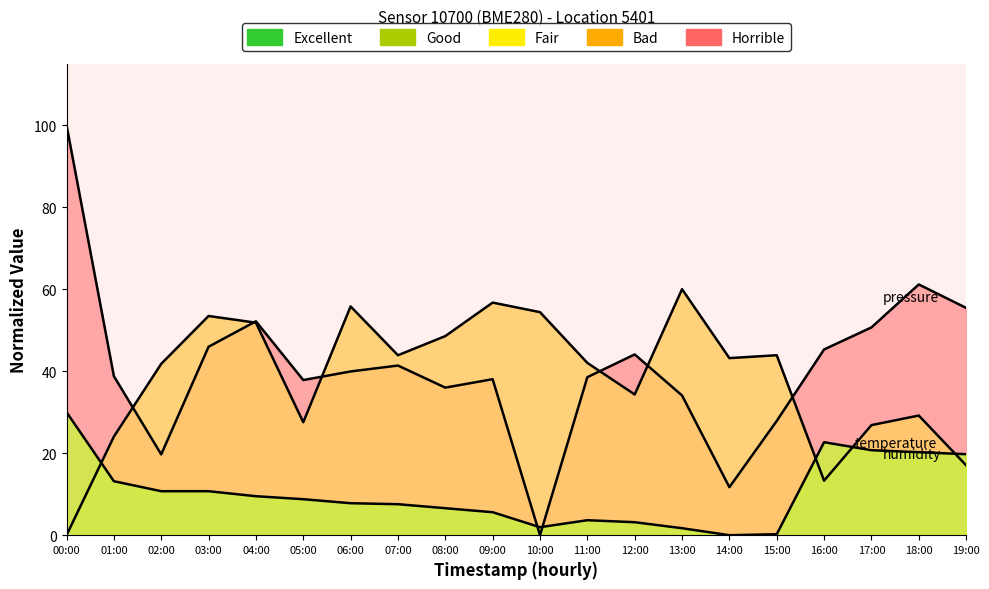

Reading right to left, extract all data points from this chart.

pressure: 19:00=55.4	18:00=61.2	17:00=50.7	16:00=45.3	15:00=27.9	14:00=11.7	13:00=34.1	12:00=44.1	11:00=38.5	10:00=0.0	09:00=38.0	08:00=36.0	07:00=41.4	06:00=39.9	05:00=37.8	04:00=52.2	03:00=46.0	02:00=19.7	01:00=38.8	00:00=100.0
humidity: 19:00=17.0	18:00=29.2	17:00=26.8	16:00=13.3	15:00=43.9	14:00=43.2	13:00=60.0	12:00=34.3	11:00=42.0	10:00=54.4	09:00=56.7	08:00=48.6	07:00=43.9	06:00=55.8	05:00=27.5	04:00=51.8	03:00=53.5	02:00=41.8	01:00=24.0	00:00=0.0
temperature: 19:00=19.8	18:00=20.2	17:00=20.7	16:00=22.7	15:00=0.2	14:00=0.0	13:00=1.7	12:00=3.2	11:00=3.7	10:00=2.0	09:00=5.6	08:00=6.6	07:00=7.6	06:00=7.8	05:00=8.8	04:00=9.5	03:00=10.7	02:00=10.7	01:00=13.2	00:00=30.0